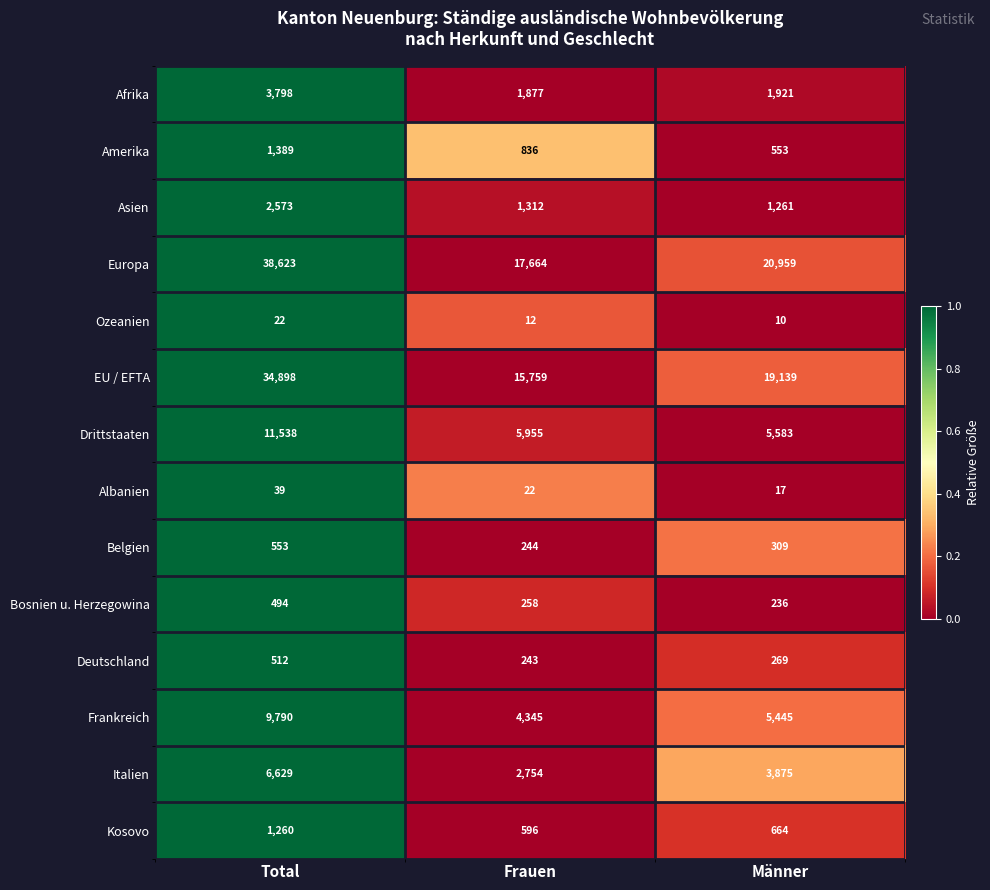

List the series in order of their peak value, lowest first.

Ozeanien, Albanien, Bosnien u. Herzegowina, Deutschland, Belgien, Kosovo, Amerika, Asien, Afrika, Italien, Frankreich, Drittstaaten, EU / EFTA, Europa